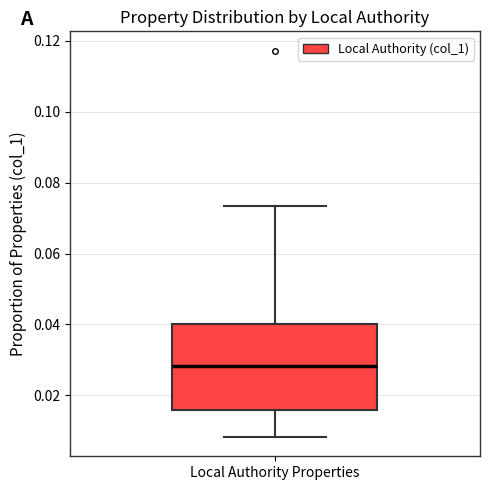

Where is the upper edge of the box for Local Authority Properties on the y-axis? The values are not printed on the chart, so give them approximately, as read against the axis.

0.040